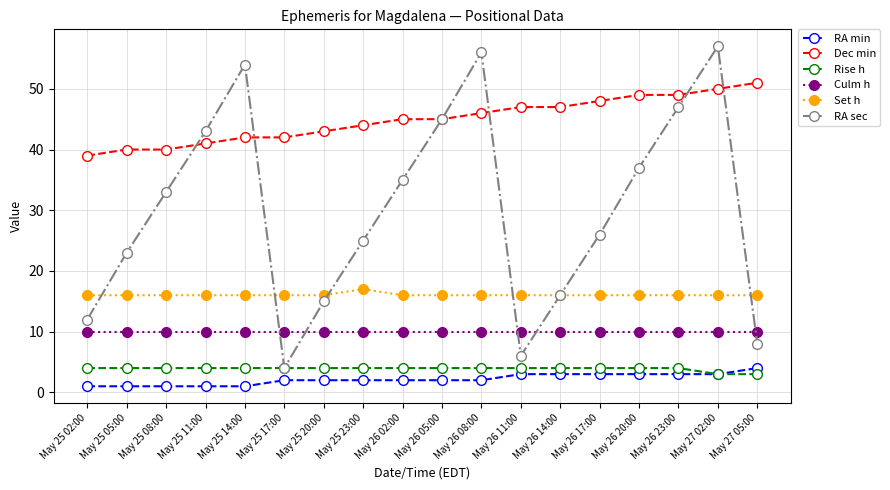

Does the chart display data point markers on the line(s)?

Yes